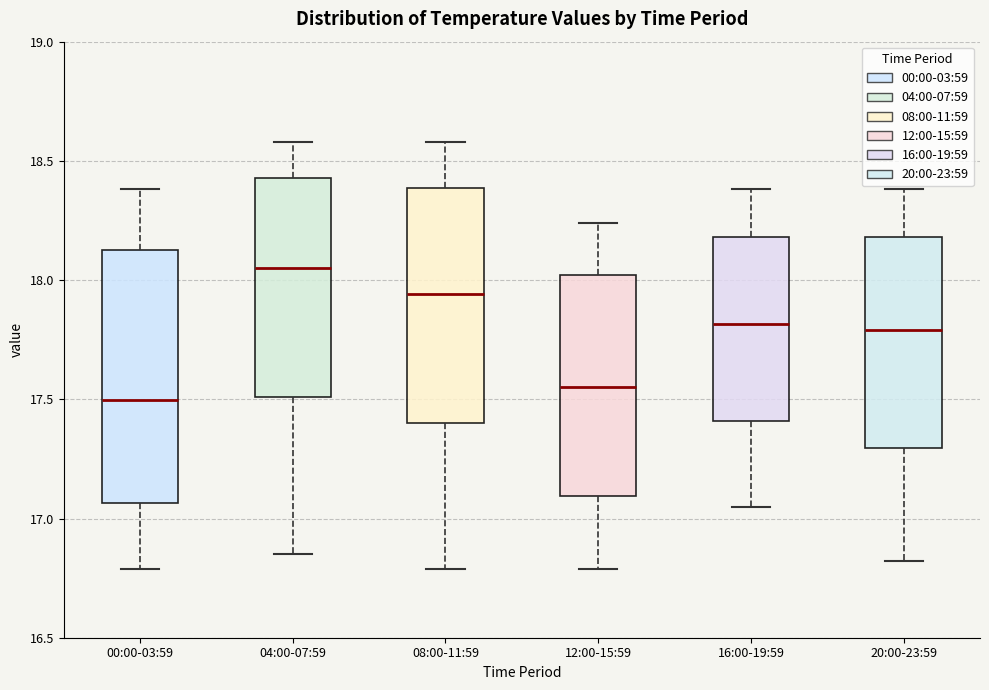

Comparing the boxes themselves (not the whiskers), which one is the tallest?

00:00-03:59